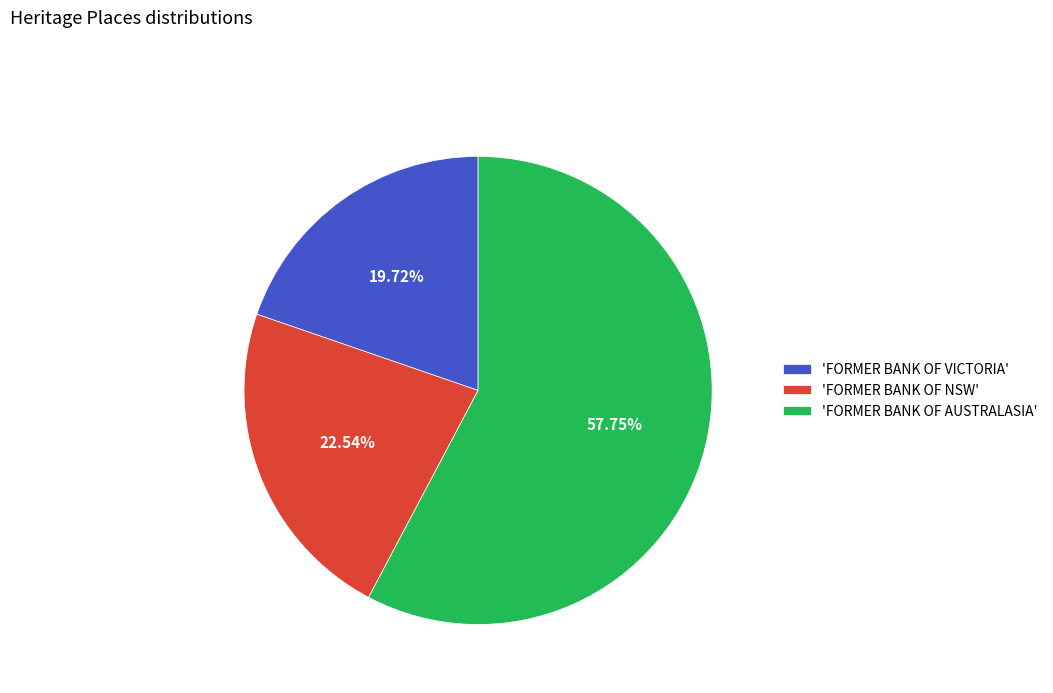

Which has a higher value, 'FORMER BANK OF AUSTRALASIA' or 'FORMER BANK OF VICTORIA'?

'FORMER BANK OF AUSTRALASIA'